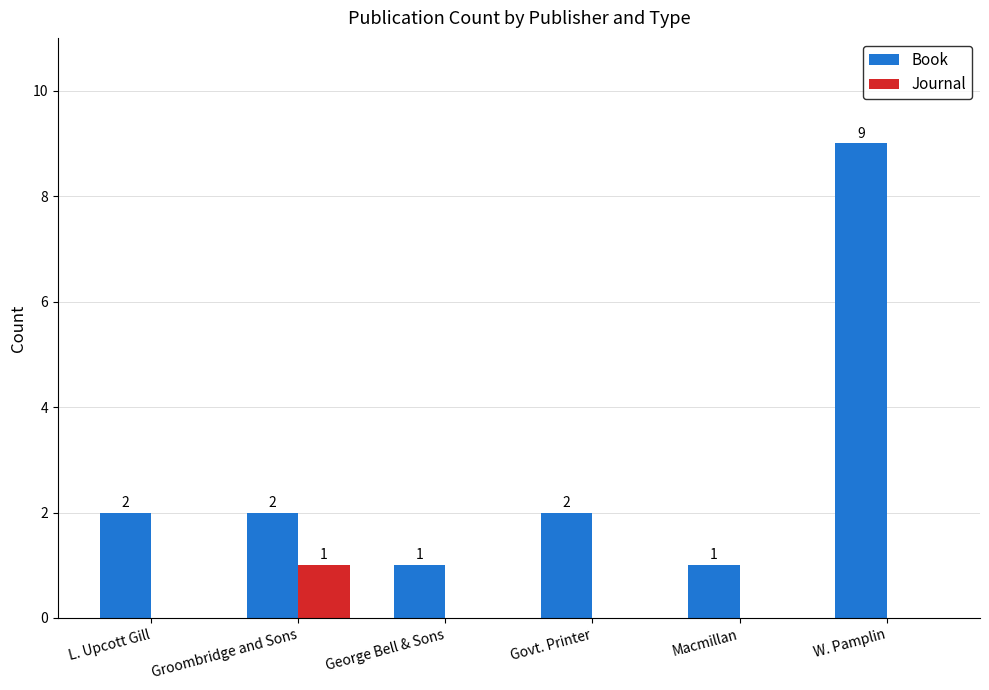

How many groups of bars are there?

6